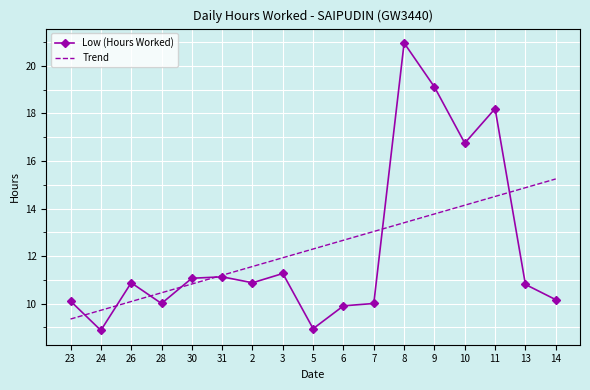

What is the difference between the Low (Hours Worked) values at 10 and 23?

6.6